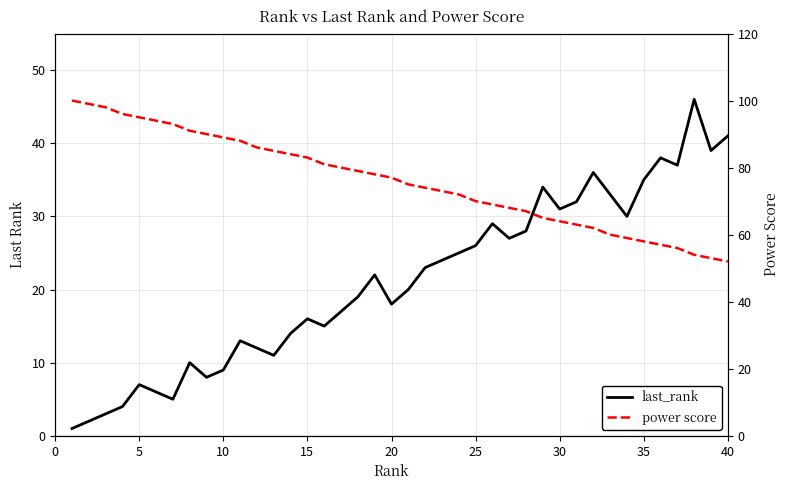

Does the chart have visible grid lines?

Yes